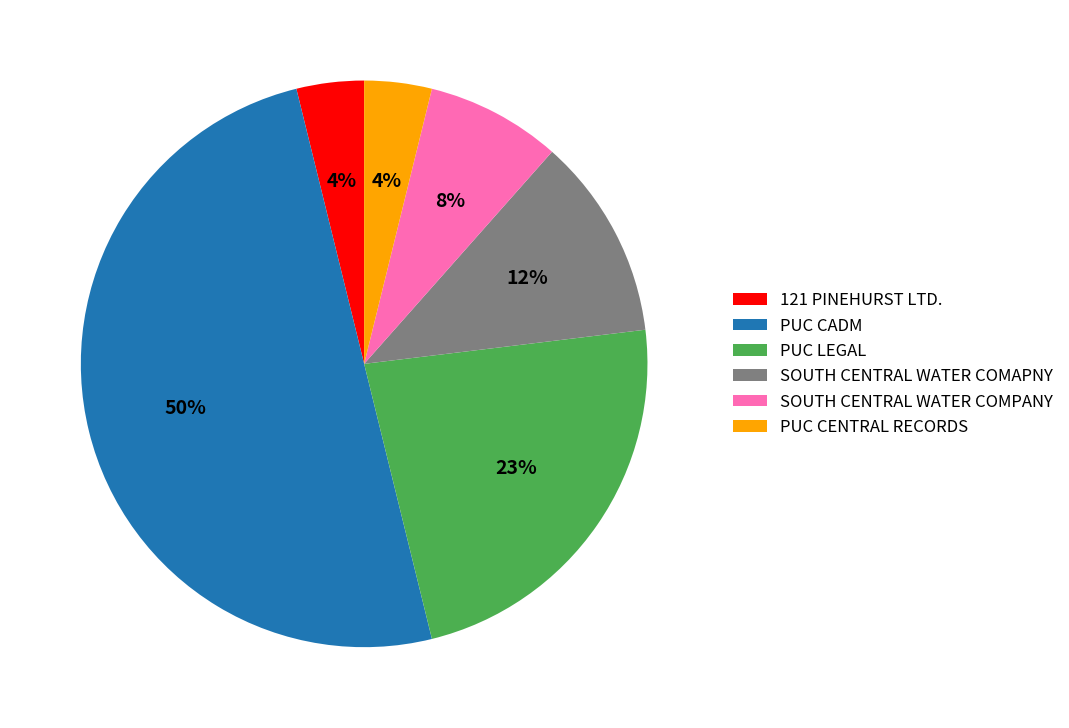

What percentage is the SOUTH CENTRAL WATER COMAPNY slice, to the nearest percent?

12%